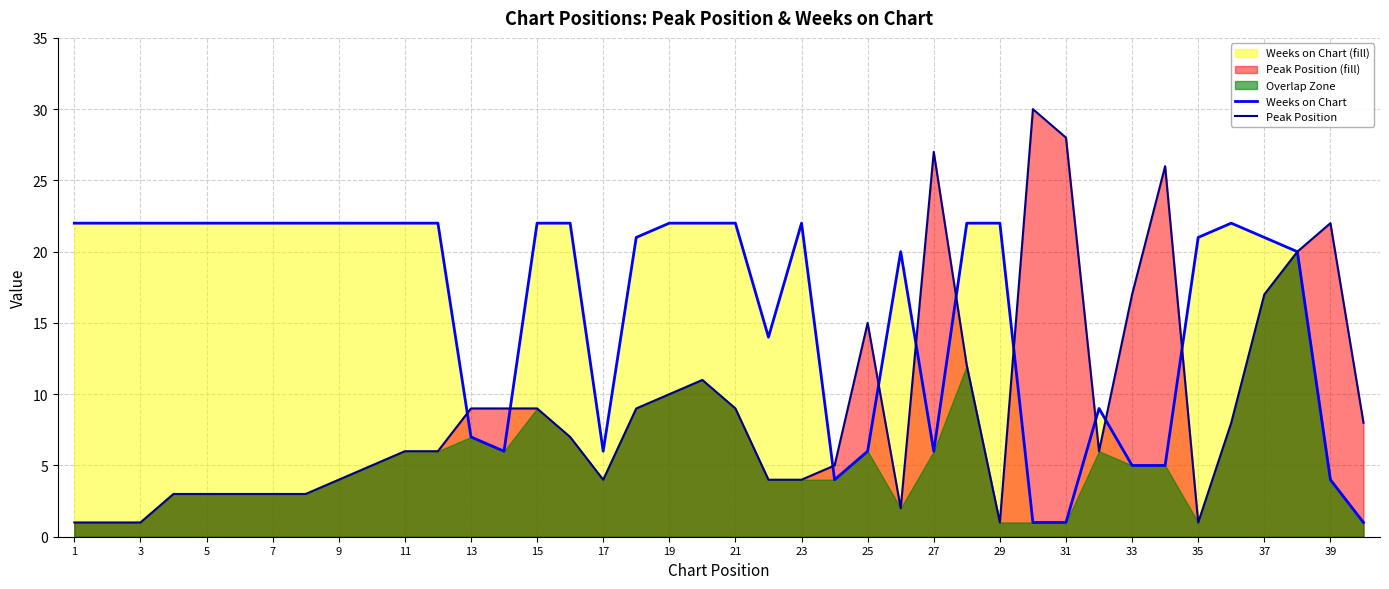

How many lines are shown in the chart?

2